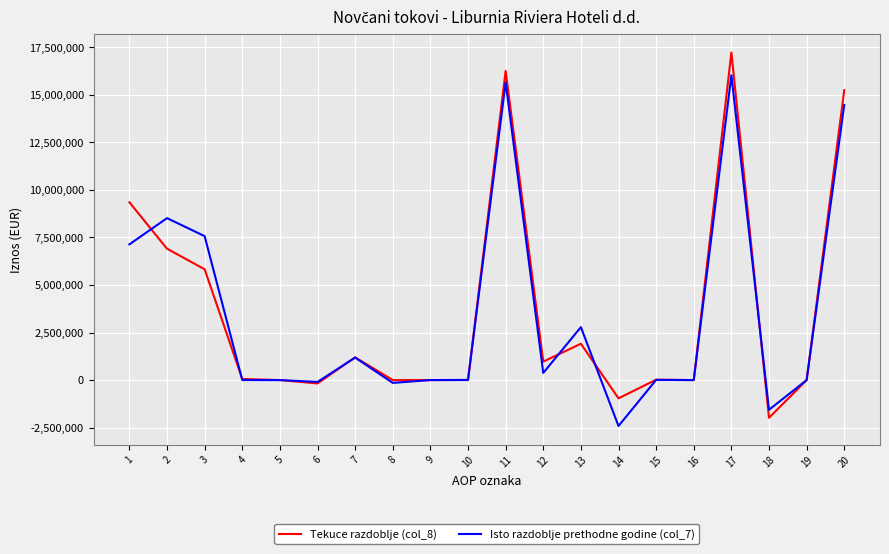

True or false: Isto razdoblje prethodne godine (col_7) has a value of 8516643 at 2.

True